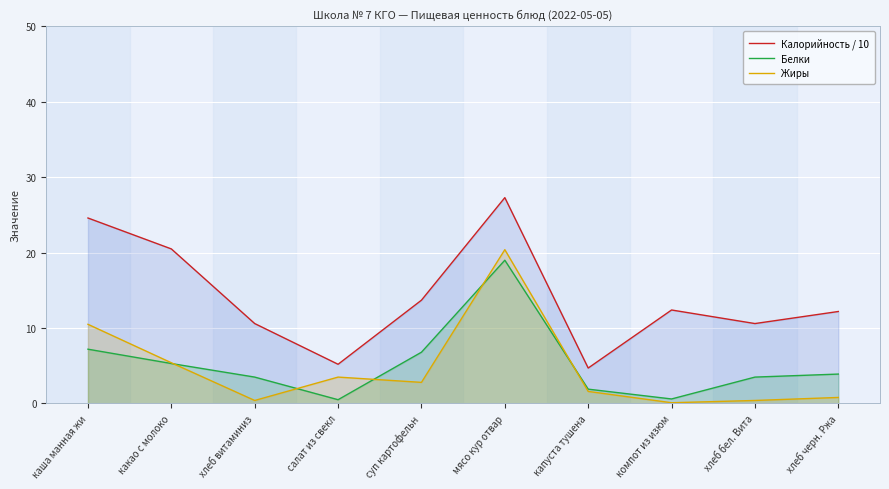

Rank the series at какао с молоко from lowest to highest value.

Белки, Жиры, Калорийность / 10